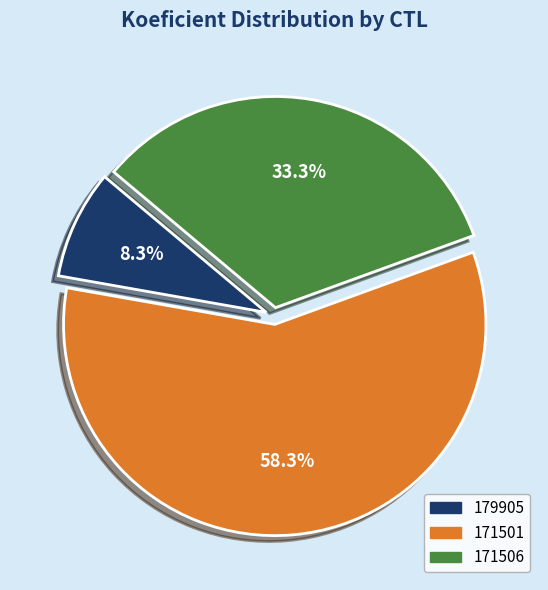

How many segments does this pie chart have?

3